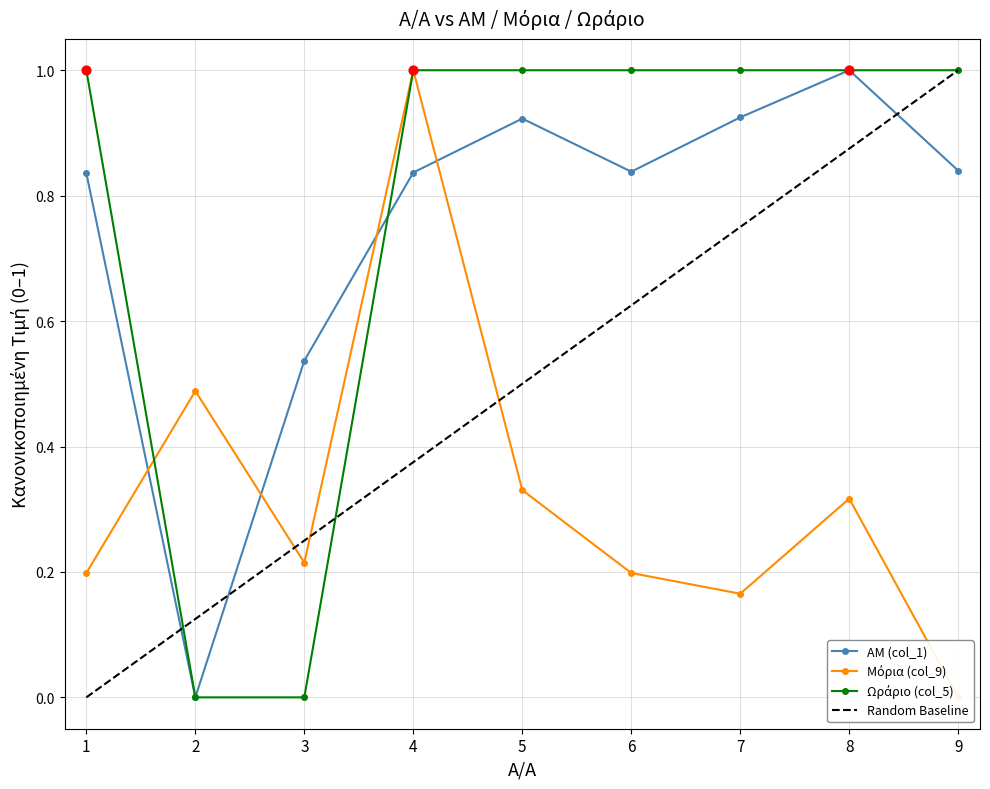

Which series has the largest Y range (max minus min)?

ΑΜ (col_1)